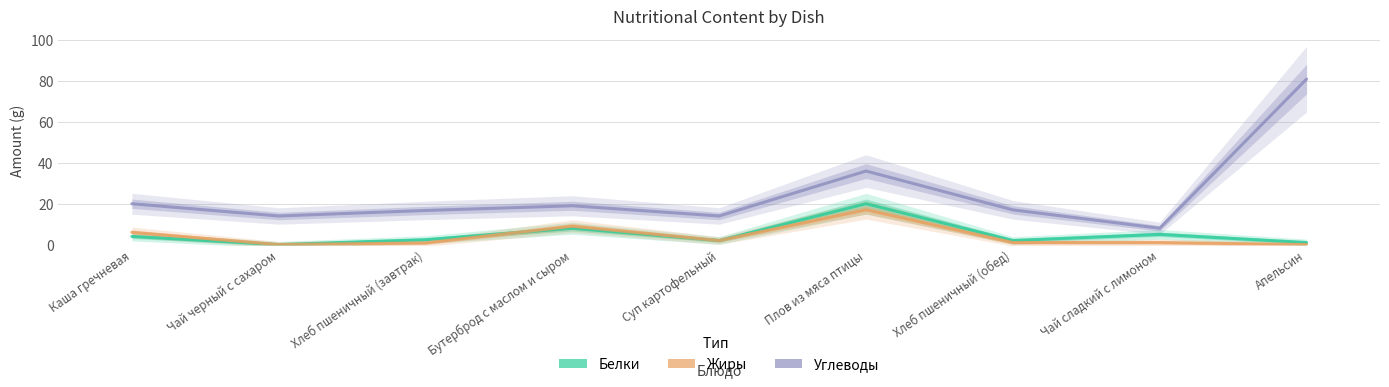

What is the difference between the Жиры values at Суп картофельный and Апельсин?

2.0